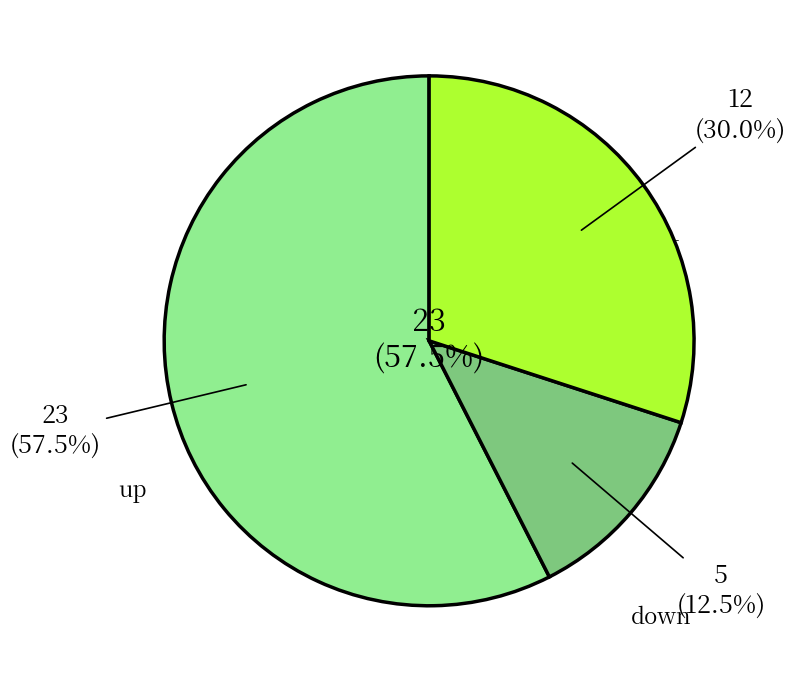

Which category has the smallest portion of the pie?

down